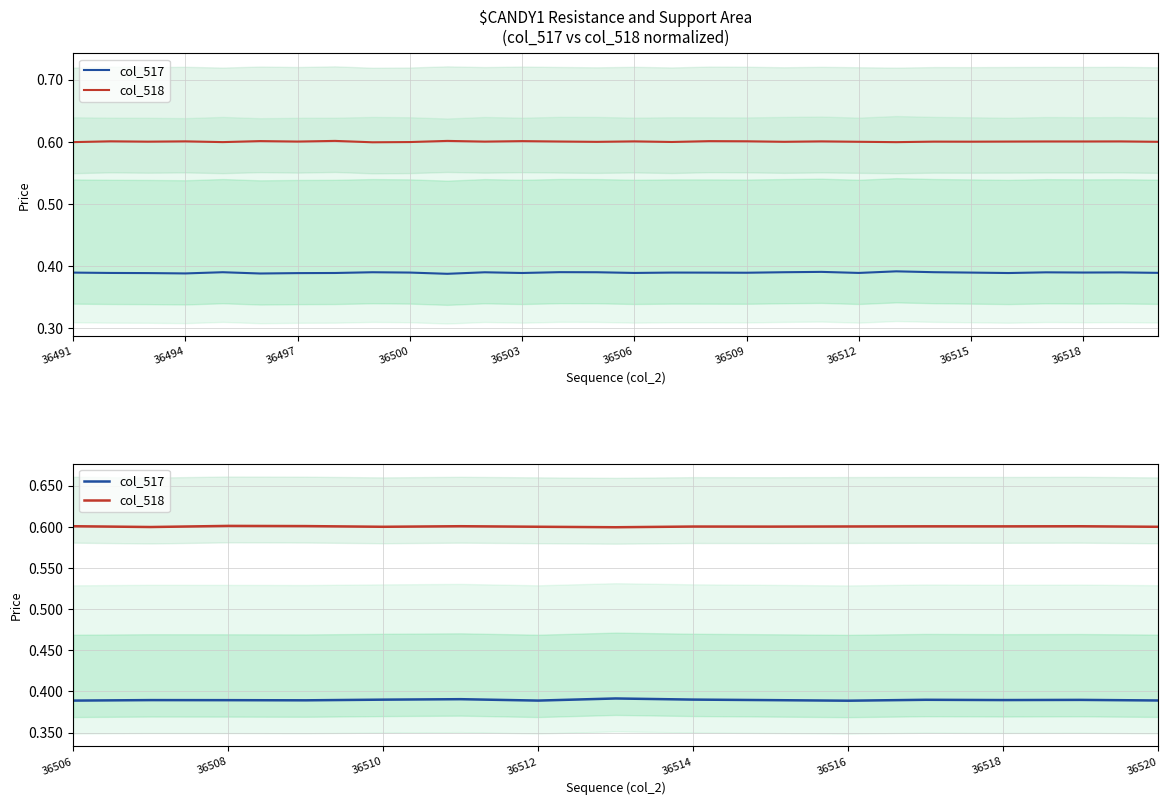

Is this an area chart (filled region under the line)?

No